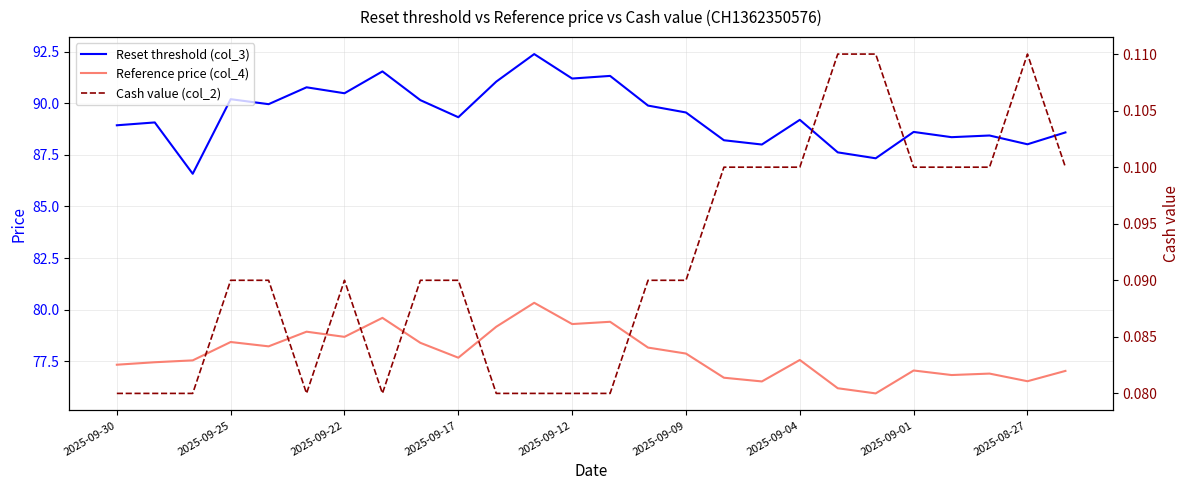

What is the lowest value of the Reset threshold (col_3) series?

86.6